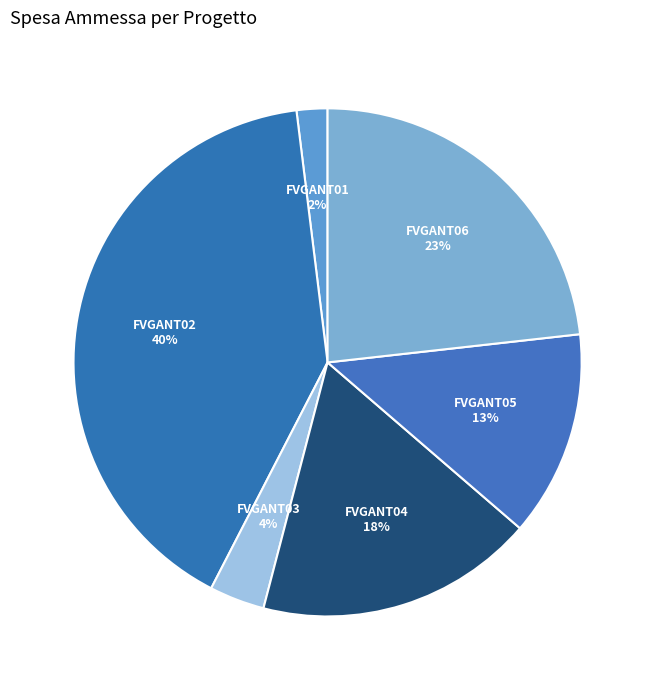

How many segments does this pie chart have?

6